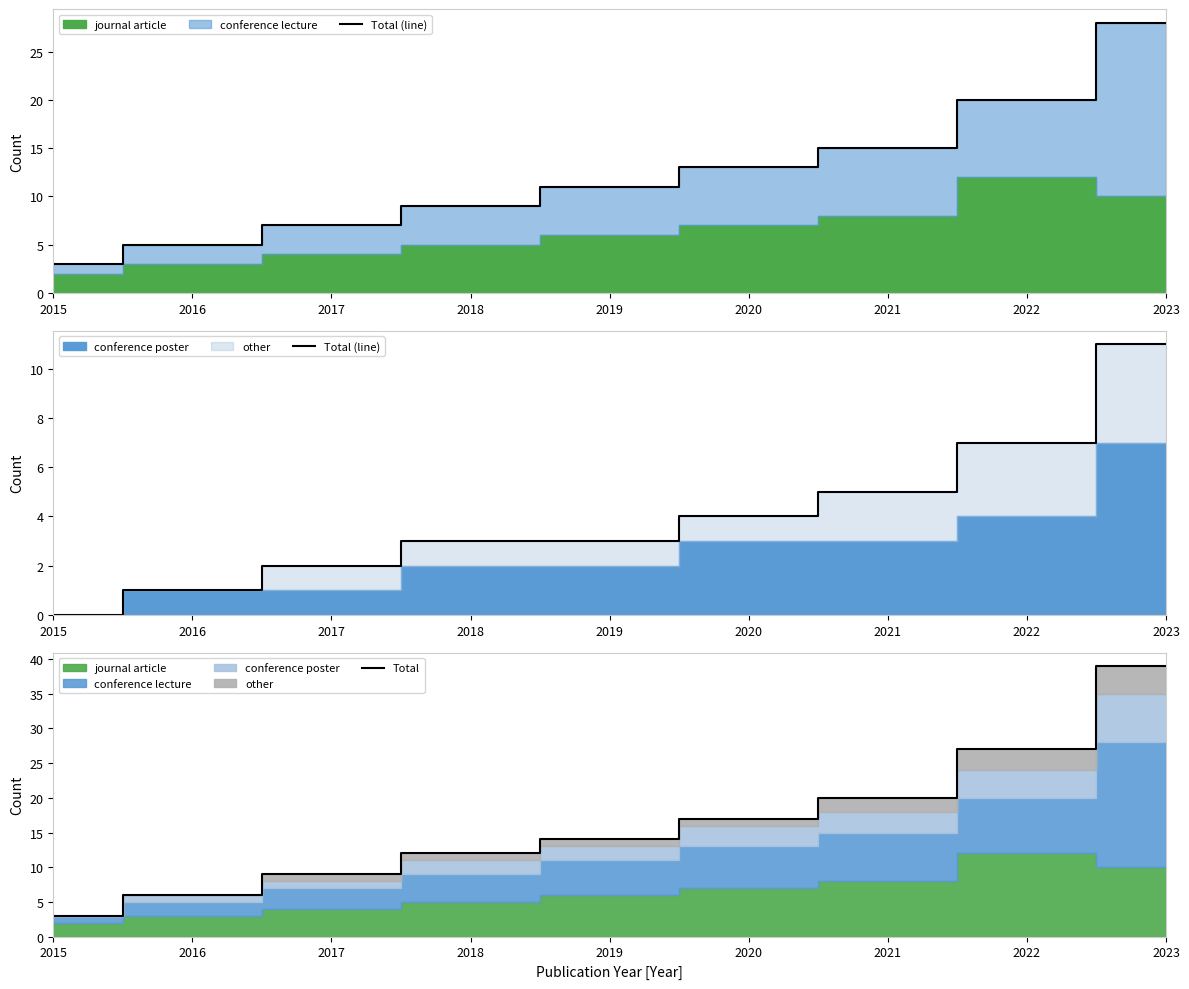

Where is Total nearest to the value 21?

2021